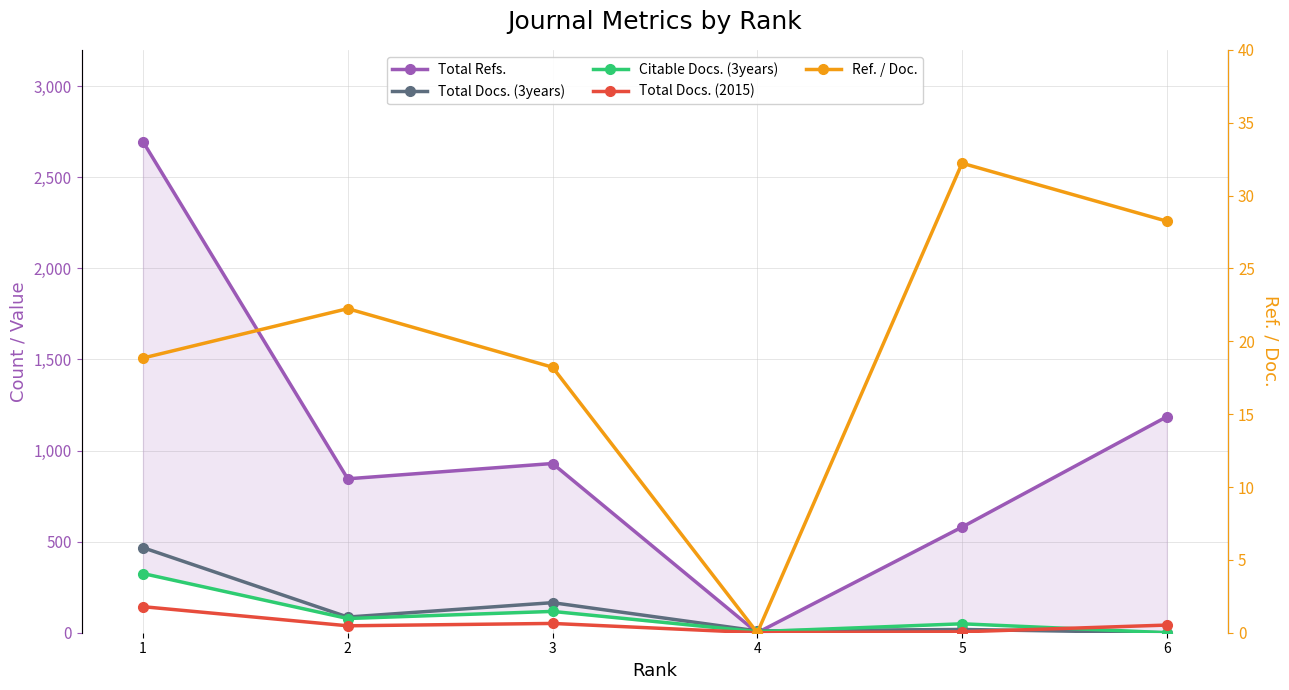

List the labels in order of Total Docs. (2015) value, smallest first.

4, 5, 2, 6, 3, 1